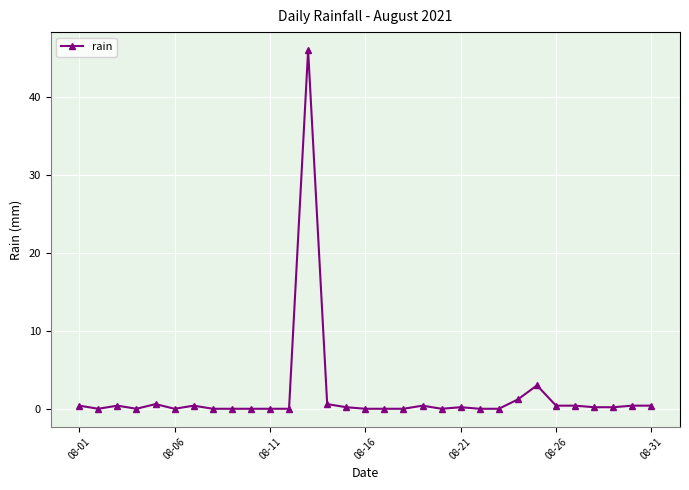

True or false: the data has more than 2 interior local peaks.

True